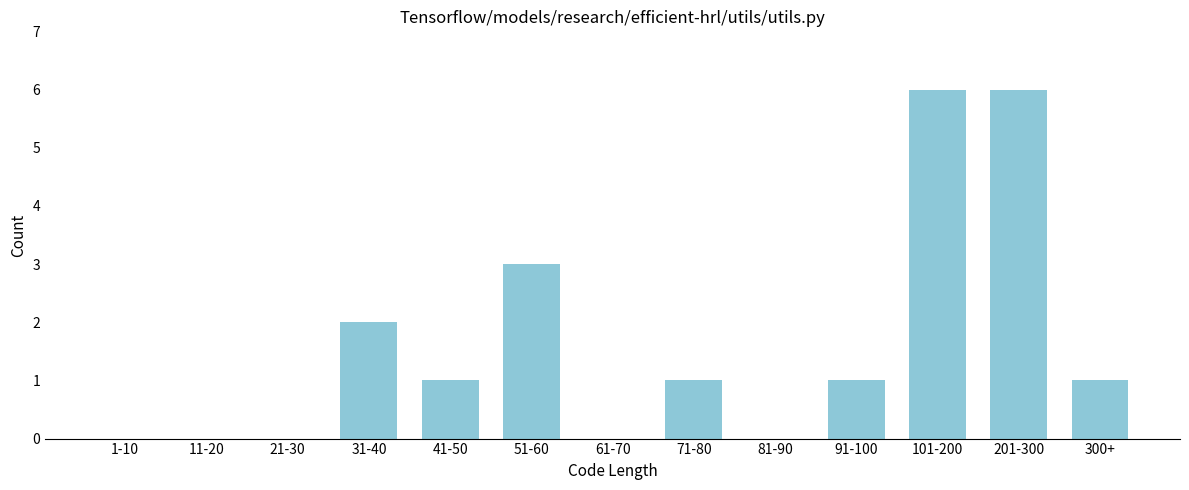

Reading left to right, what are all the values shown in this chart?

1-10=0	11-20=0	21-30=0	31-40=2	41-50=1	51-60=3	61-70=0	71-80=1	81-90=0	91-100=1	101-200=6	201-300=6	300+=1